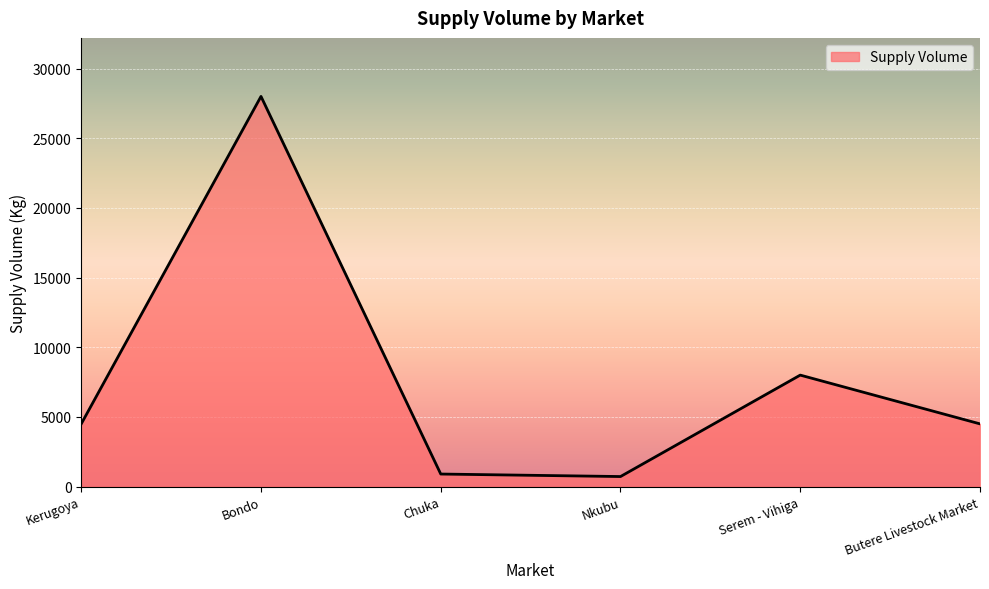

At which label is the value closest to 14360?

Serem - Vihiga